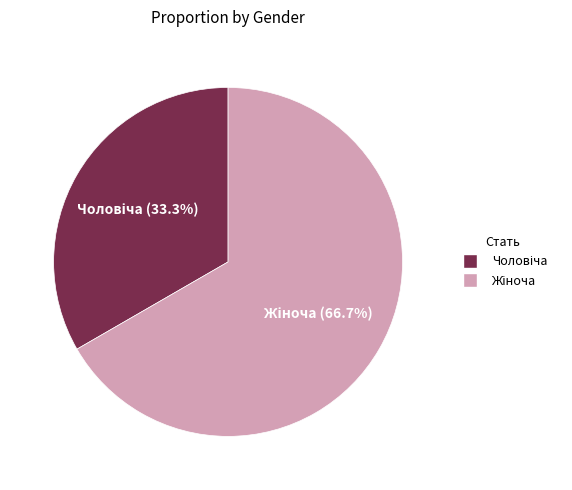

Is there any slice that represents more than half of the pie?

Yes